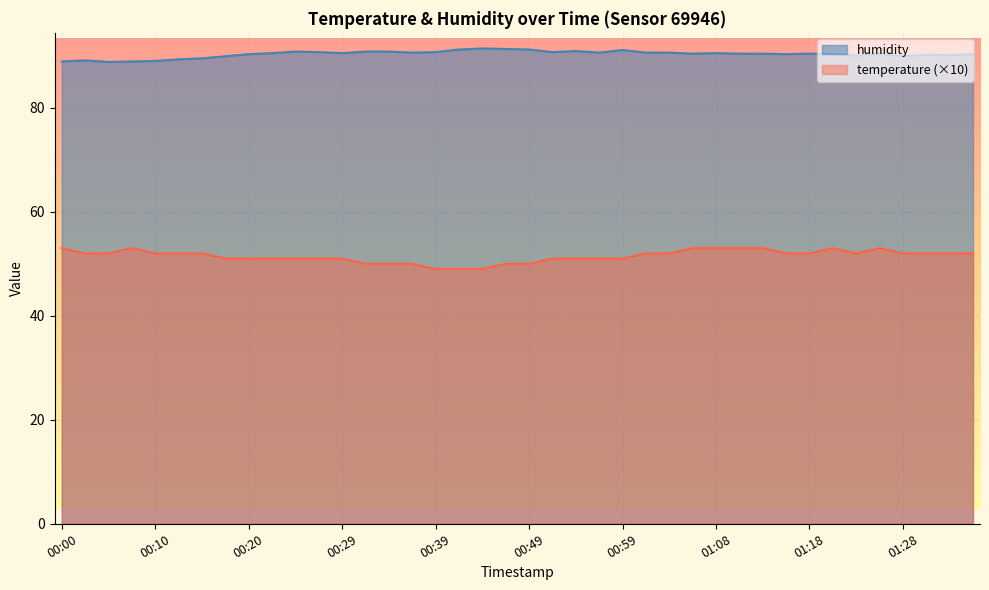

At how many categories does at least one series exceed 65?

40